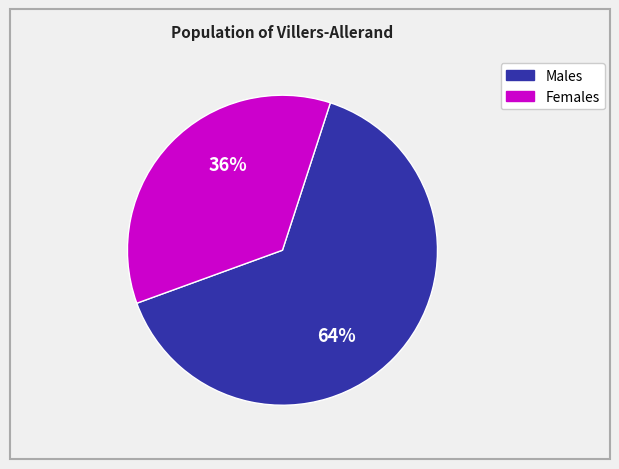

To the nearest percent, what is the average slice percentage?

50%